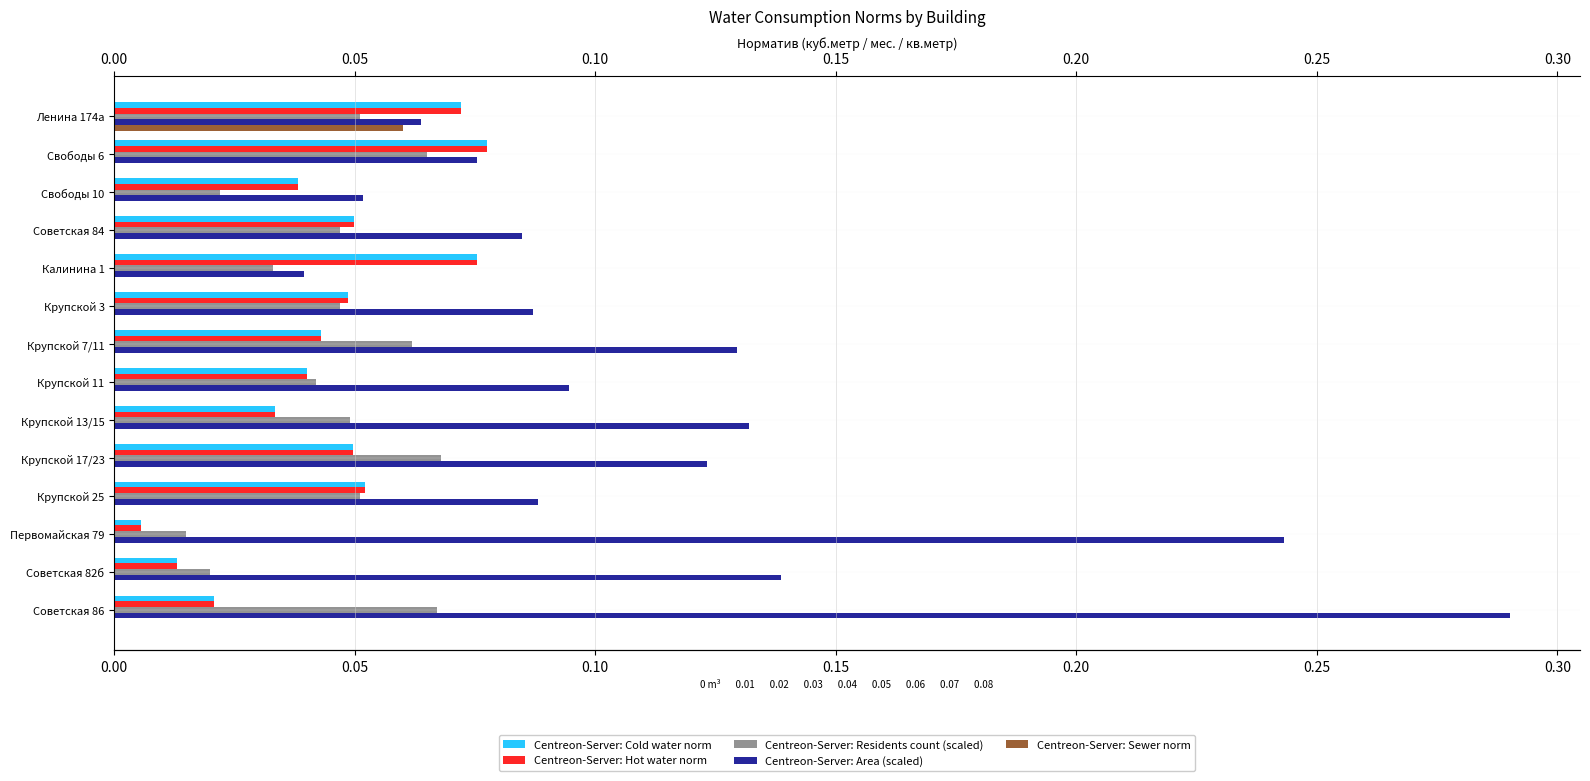

At which category is the sum across all series the highest?

Советская 86